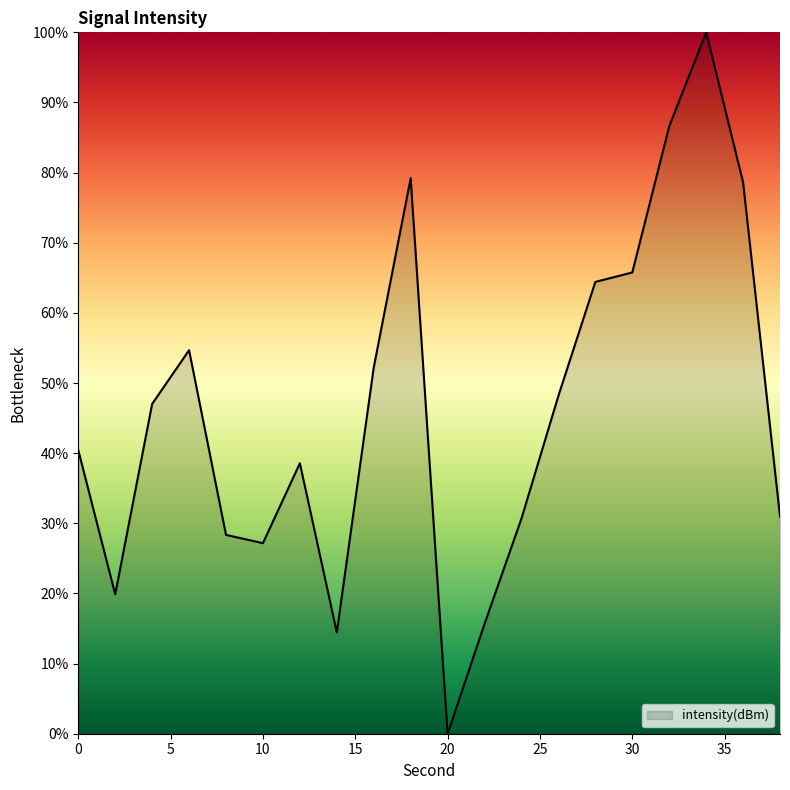

What is the maximum value shown in the chart?

100.0